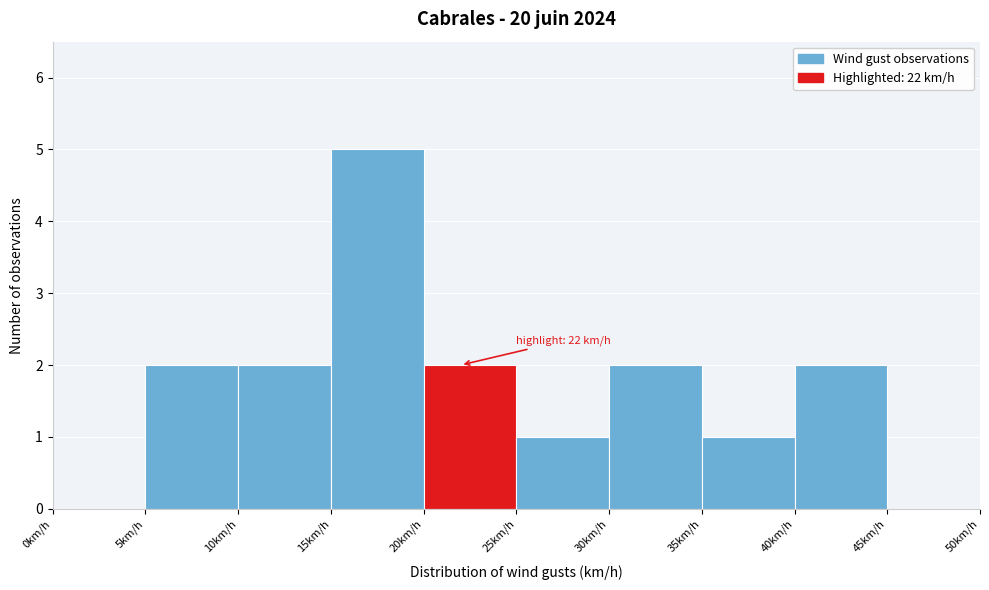

Over which range of the x-axis is the bar tallest?

15 to 20